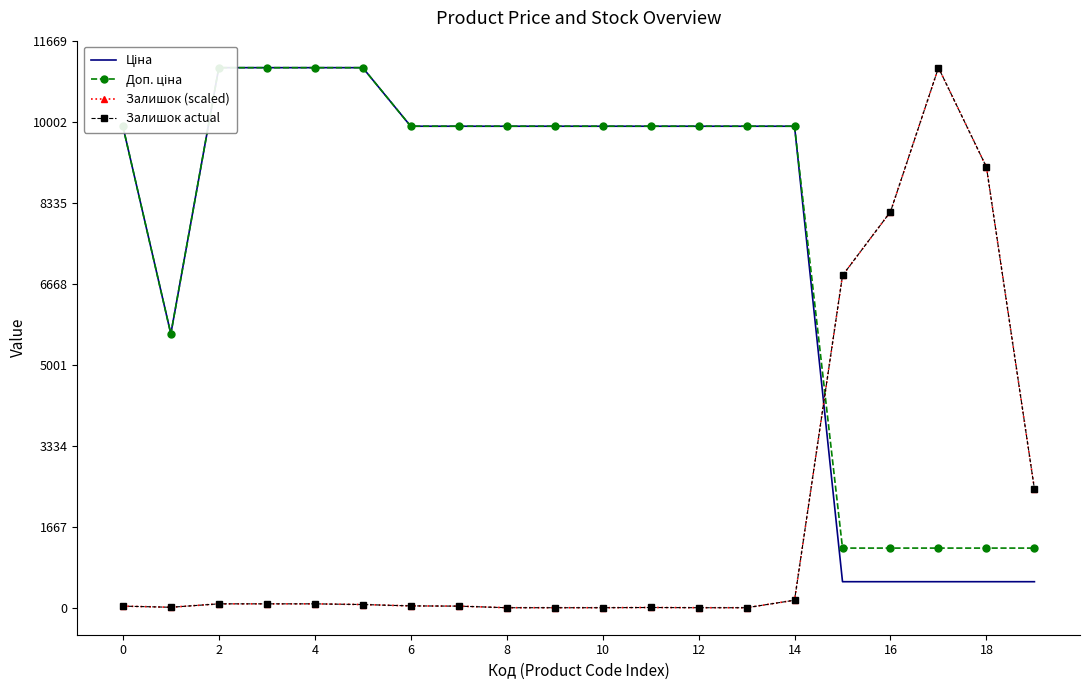

Where do Доп. ціна and Залишок (scaled) first cross each other?

14 and 15